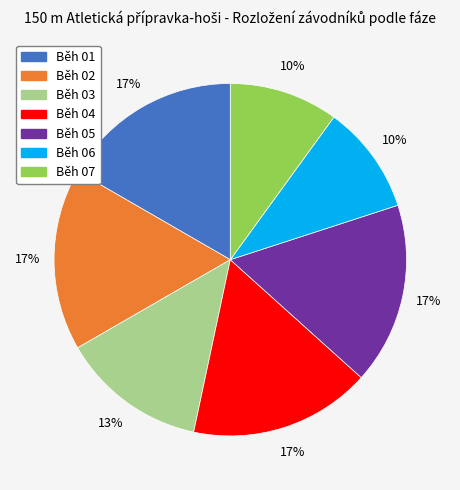

To the nearest percent, what is the average slice percentage?

14%